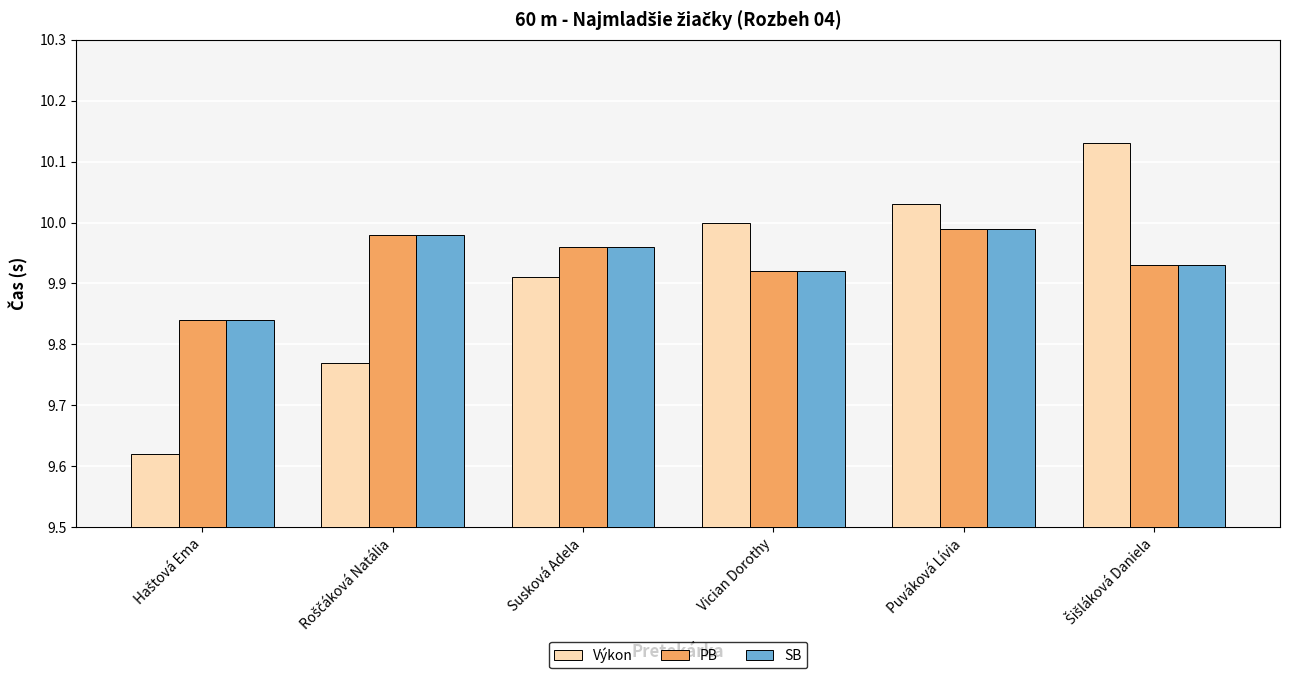

At how many categories does at least one series exceed 9?

6